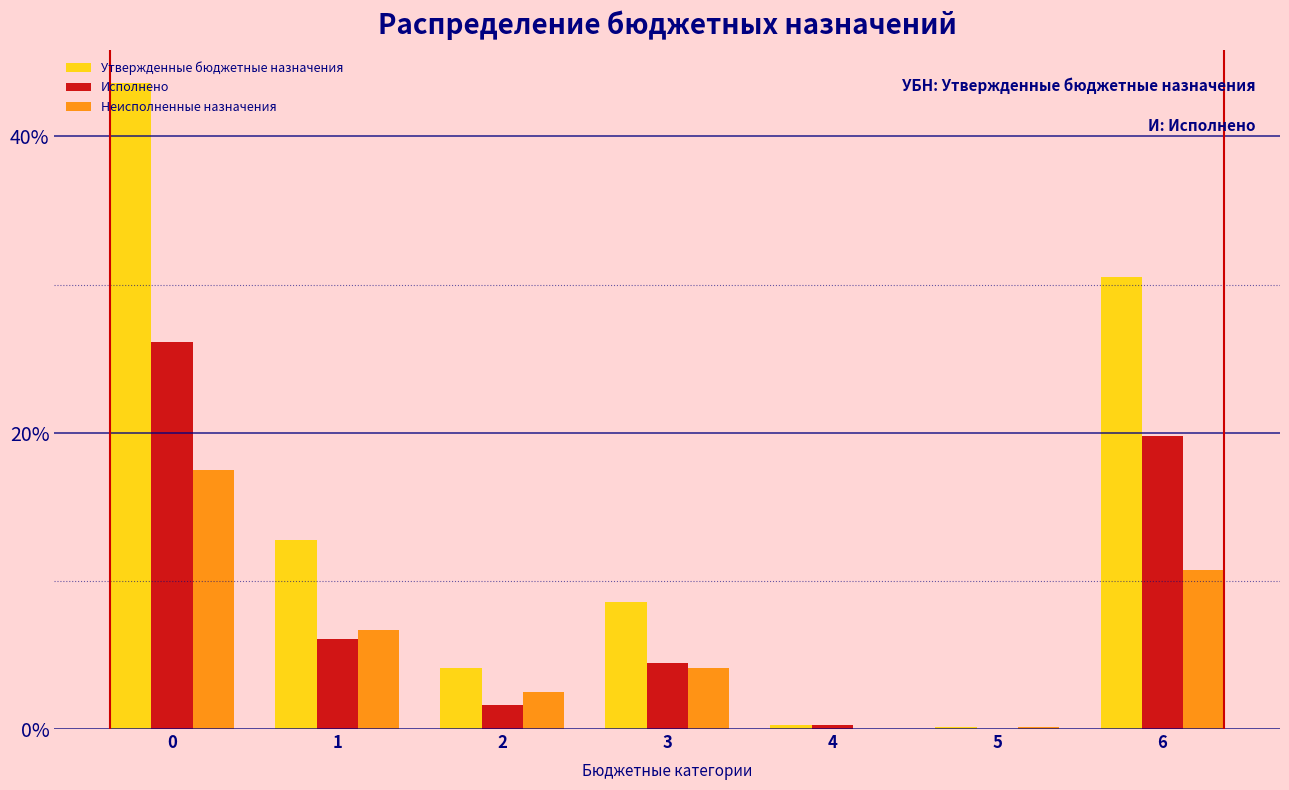

What is the highest value of the Утвержденные бюджетные назначения series?

43.6